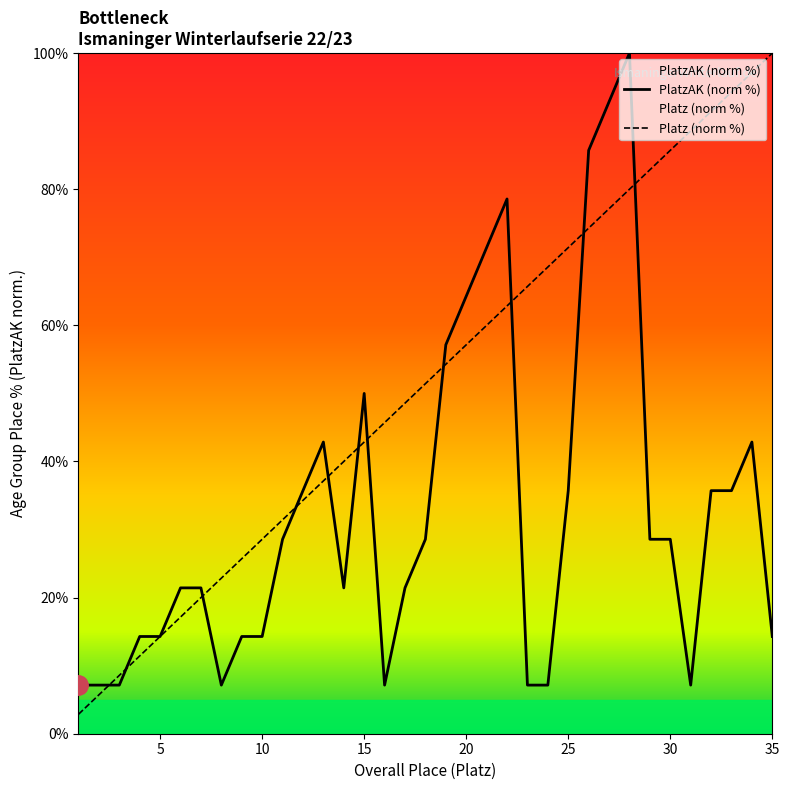

Is it true that Platz equals 28.6 at 10?

True